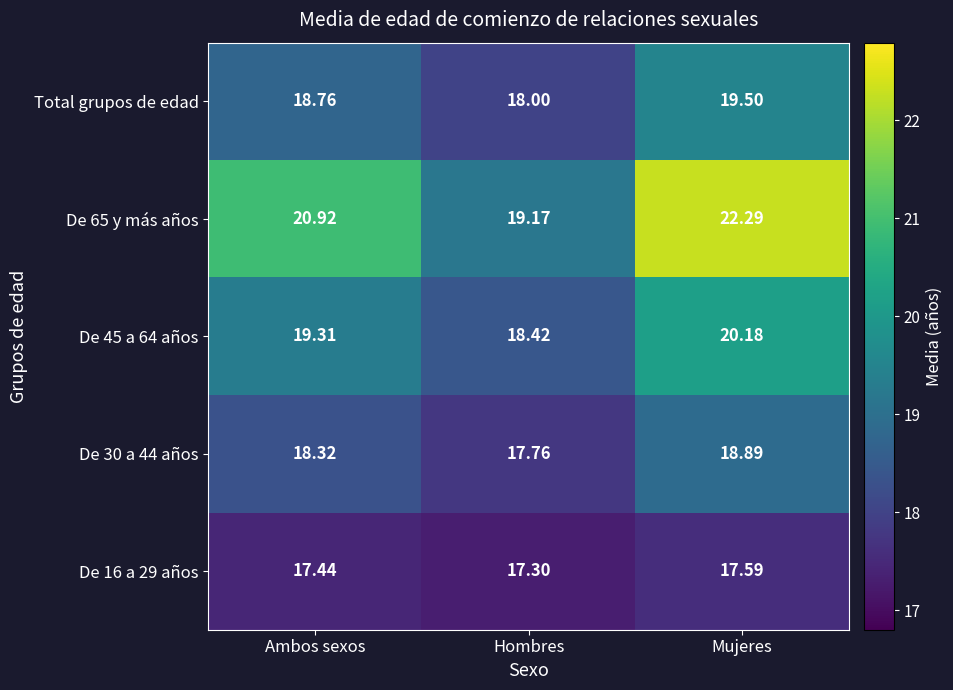

At which category is the sum across all series the highest?

Mujeres